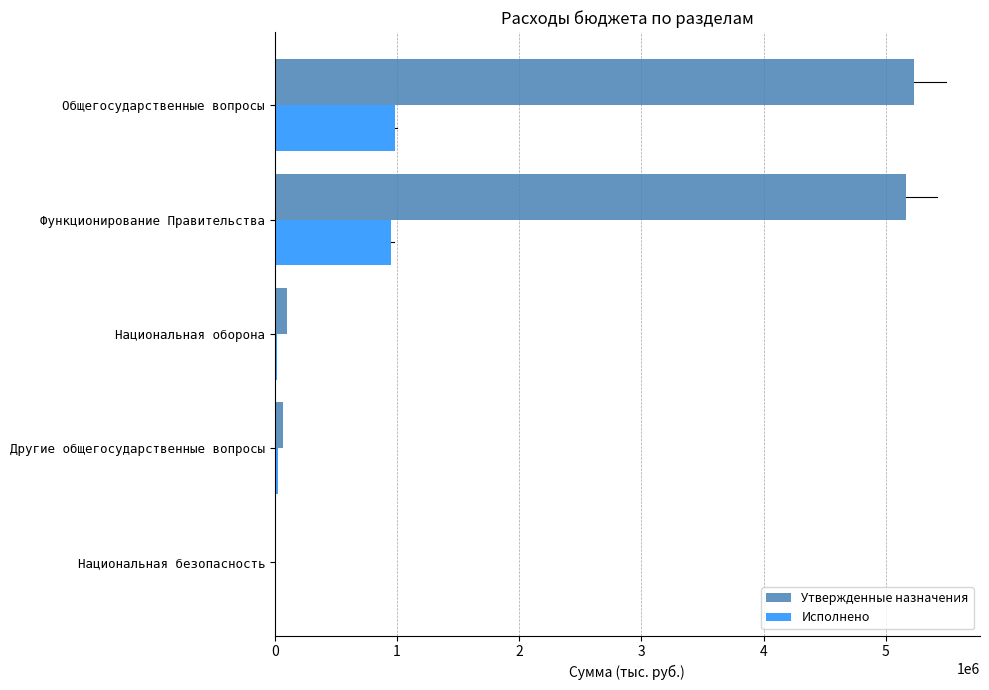

What is the sum of all Исполнено values?

1979541.2